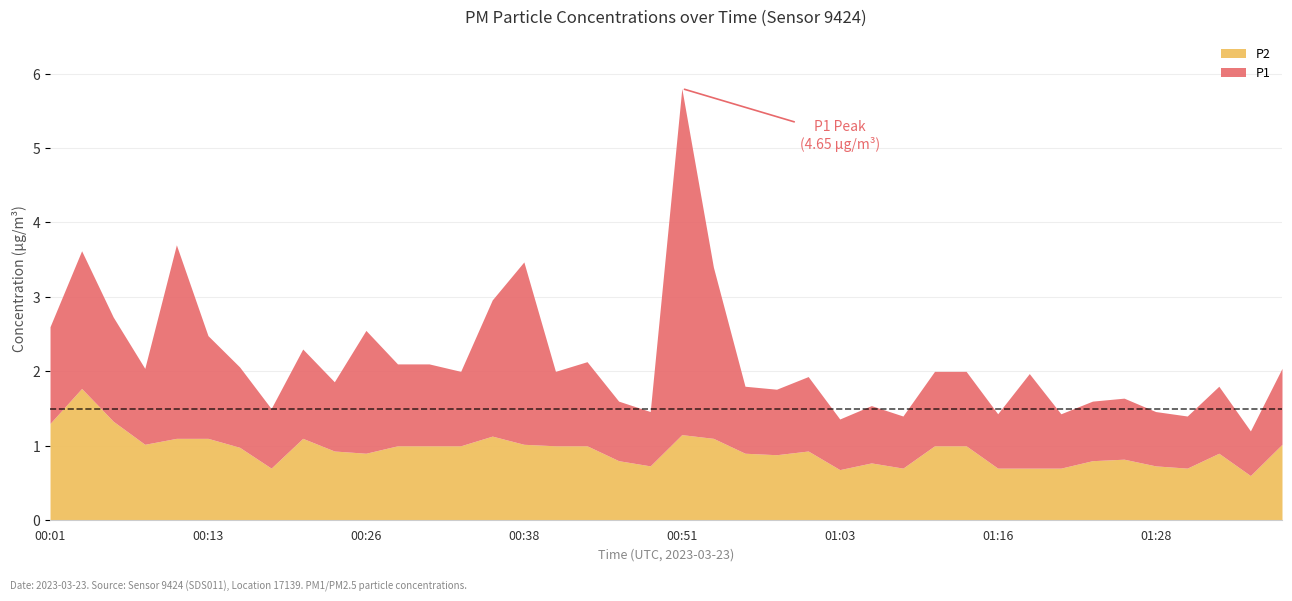

At which category is the sum across all series the highest?

00:51